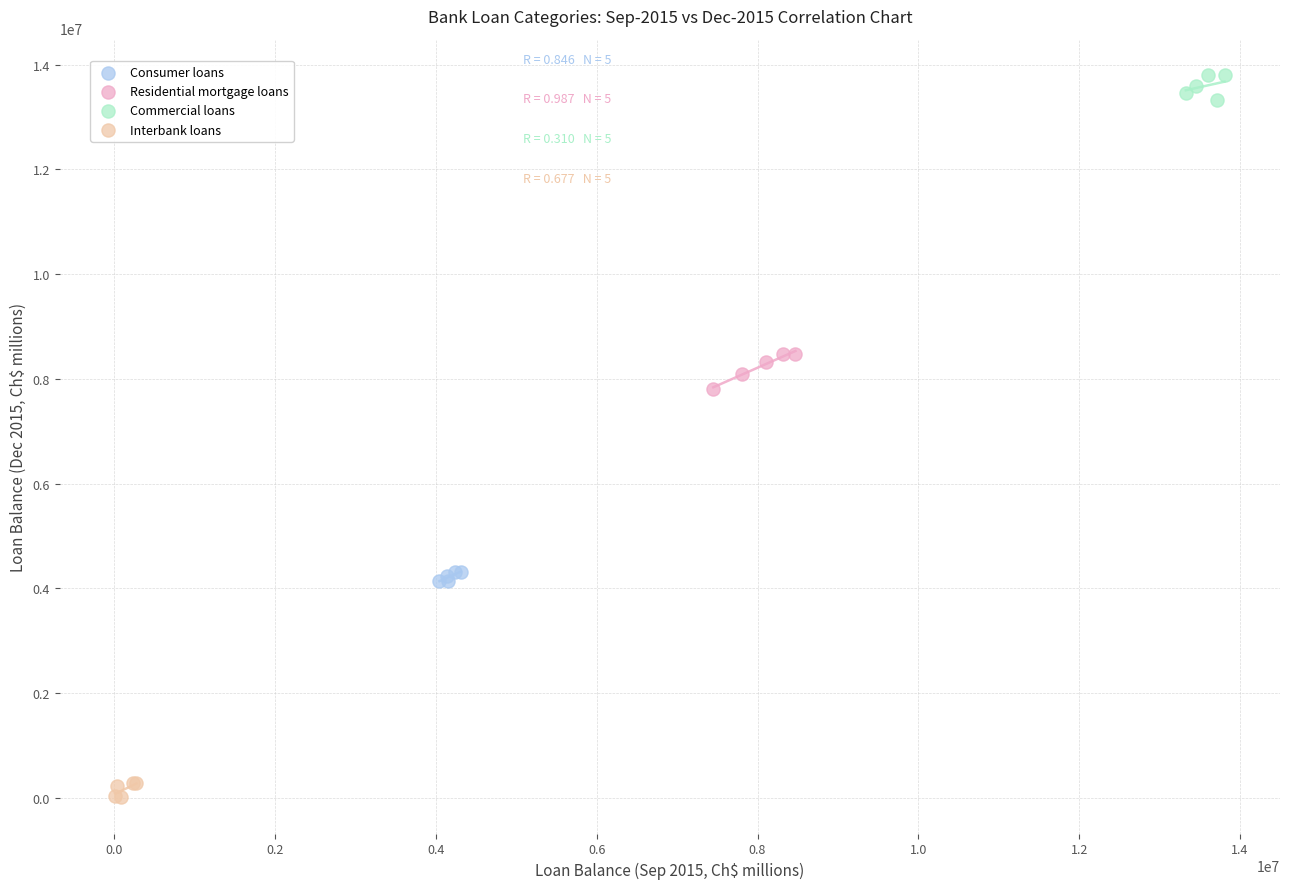

What are all the series names shown in the legend?

Consumer loans, Residential mortgage loans, Commercial loans, Interbank loans